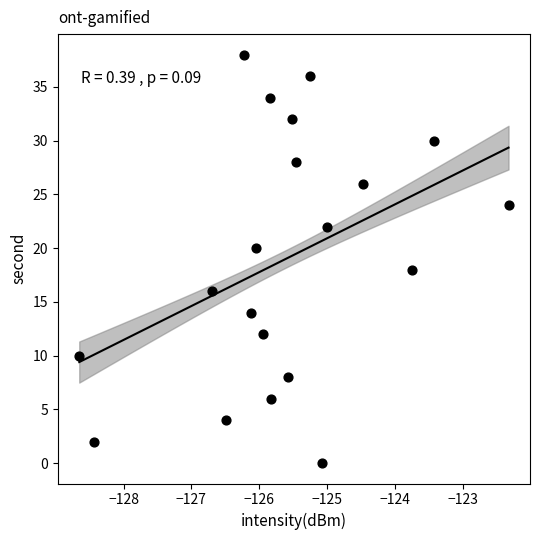

What is the range of Y values (max minus min)?

38